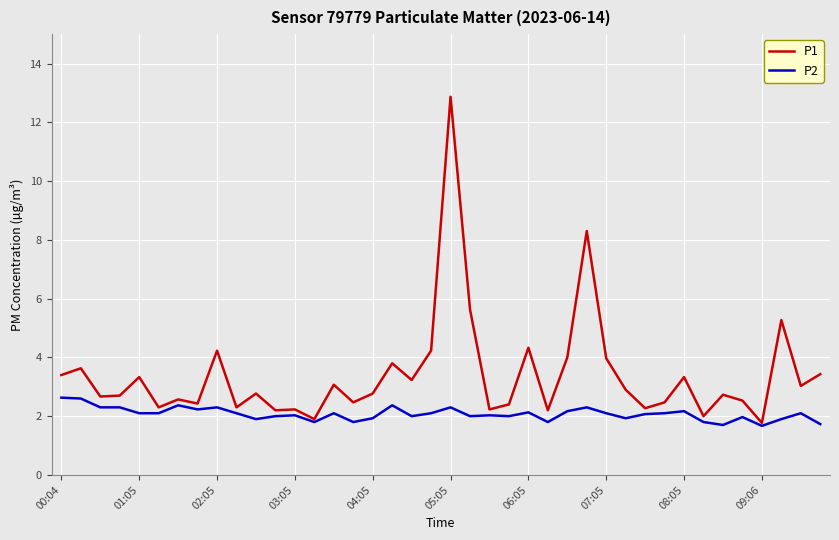

Rank the series by their maximum value, from highest to lowest.

P1, P2